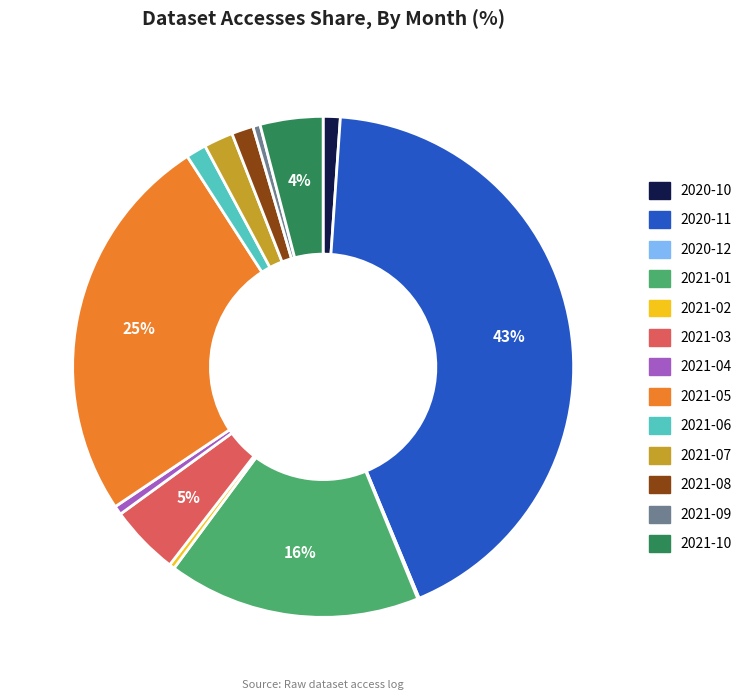

True or false: 2020-10 accounts for 1% of the total.

True